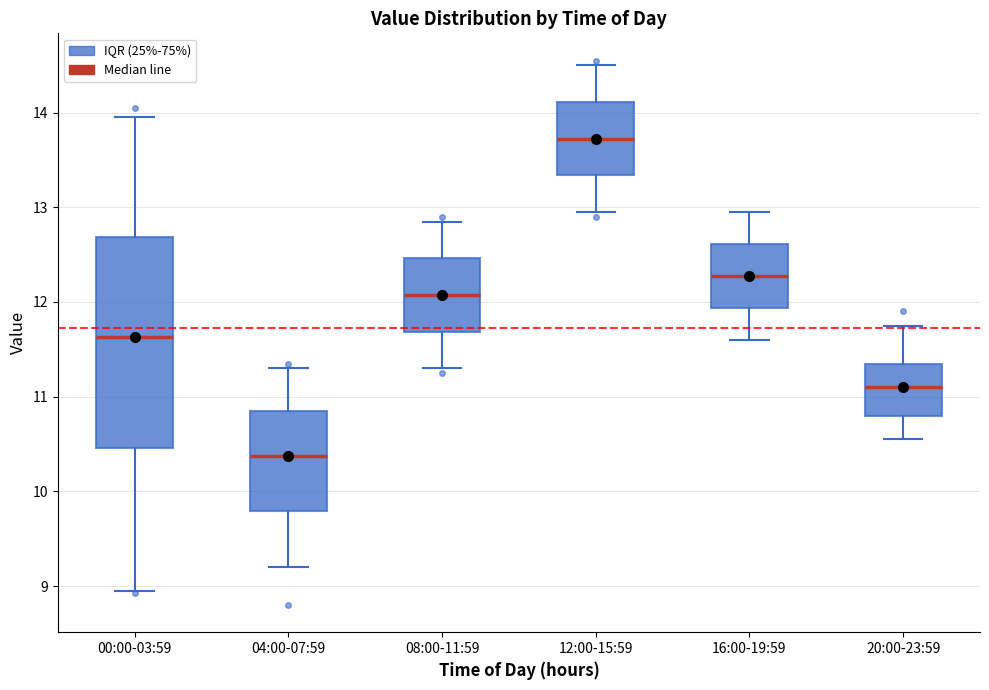

Where is the upper edge of the box for 04:00-07:59 on the y-axis? The values are not printed on the chart, so give them approximately, as read against the axis.

10.9